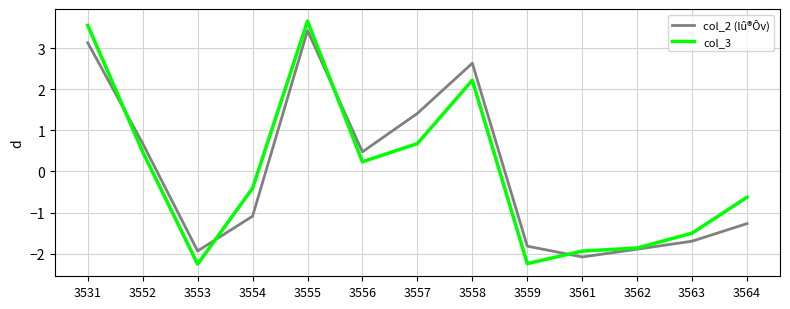

True or false: col_3 and col_2 (lû®Ôv) cross at least once.

True